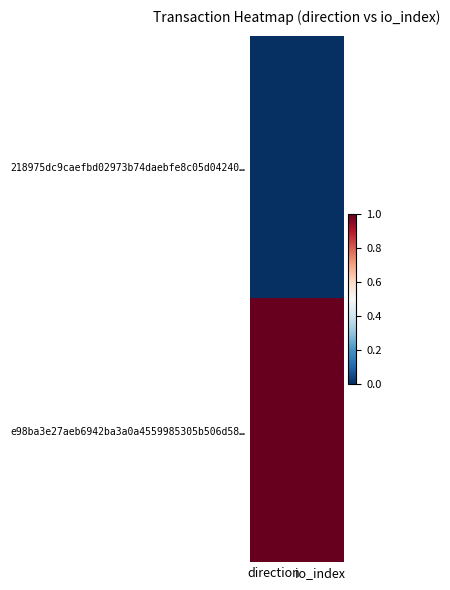

Which series changed the most between direction and io_index?

218975dc9caefbd02973b74daebfe8c05d04240…